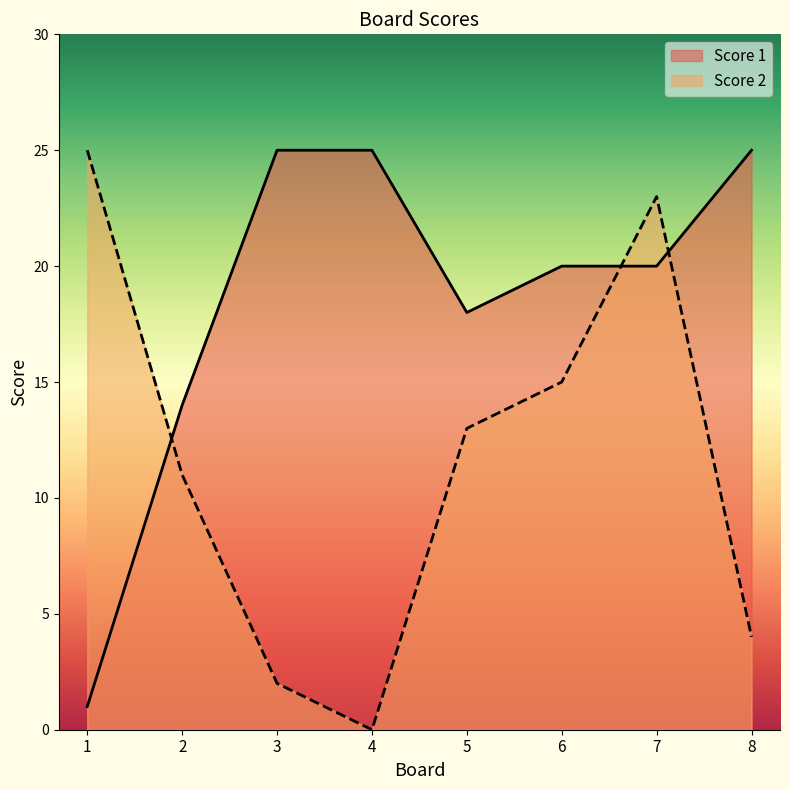

Where is the first local minimum for Score 1?

5